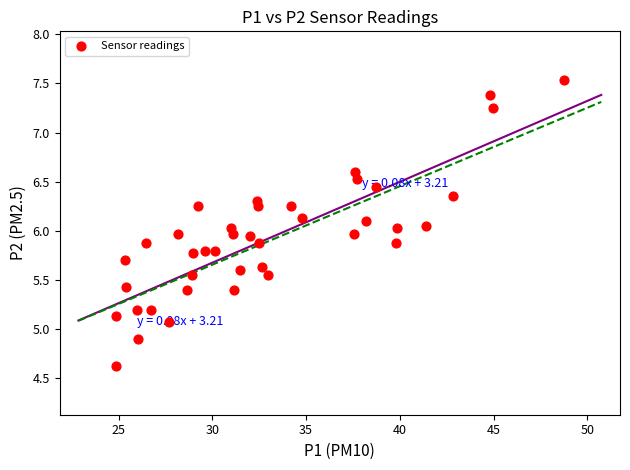

What is the range of X values (max minus min)?

23.9